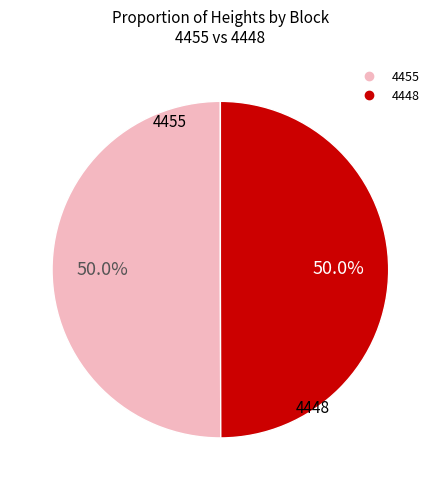

Approximately how many times larger is the value at 4455 compared to 4448?

1.0